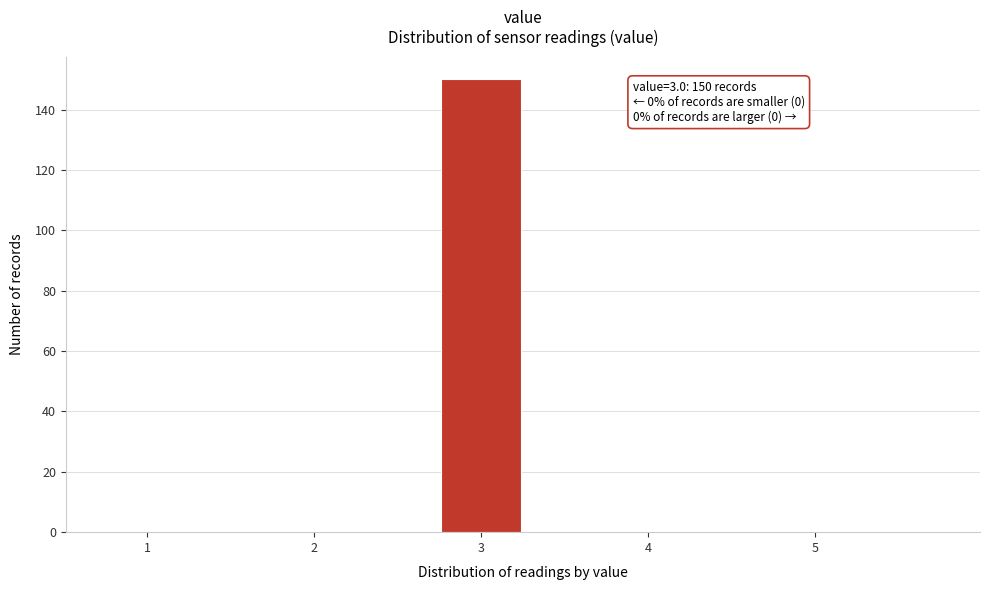

Which range on the x-axis has the tallest bar?

2.75 to 3.25